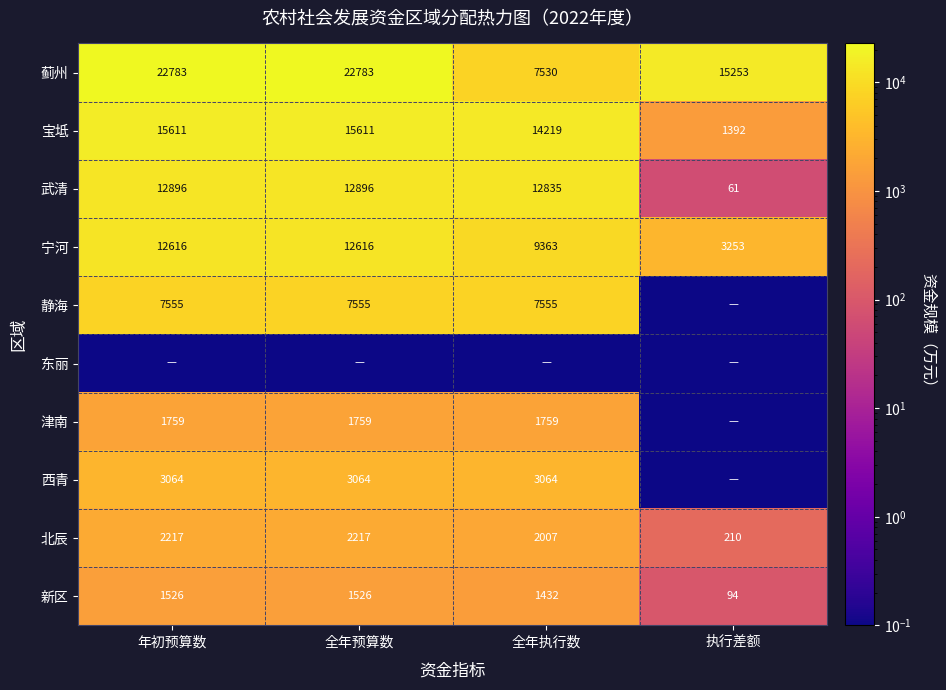

Read the 北辰 value at 执行差额.

210.0